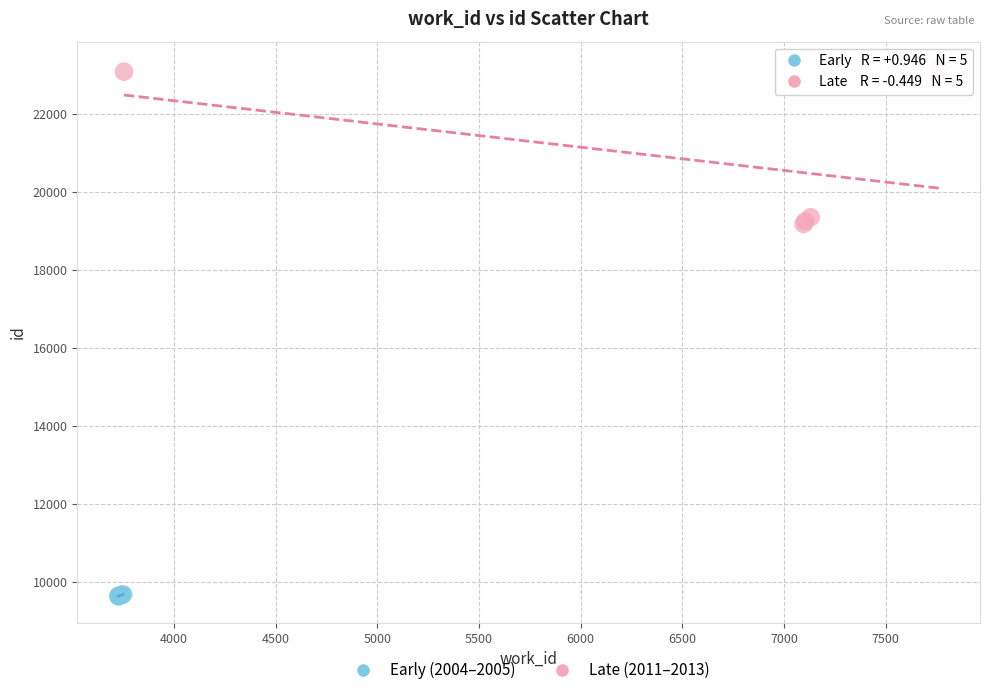

What are all the series names shown in the legend?

Early (2004–2005), Late (2011–2013)